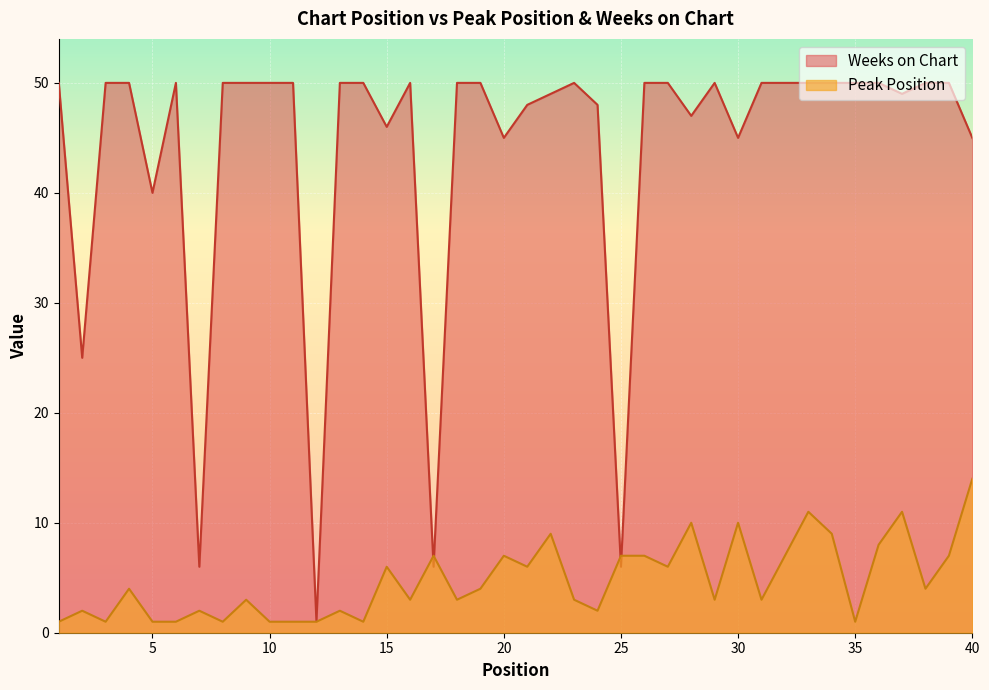

What is the value of the Peak Position point at the 3rd from the left?

1